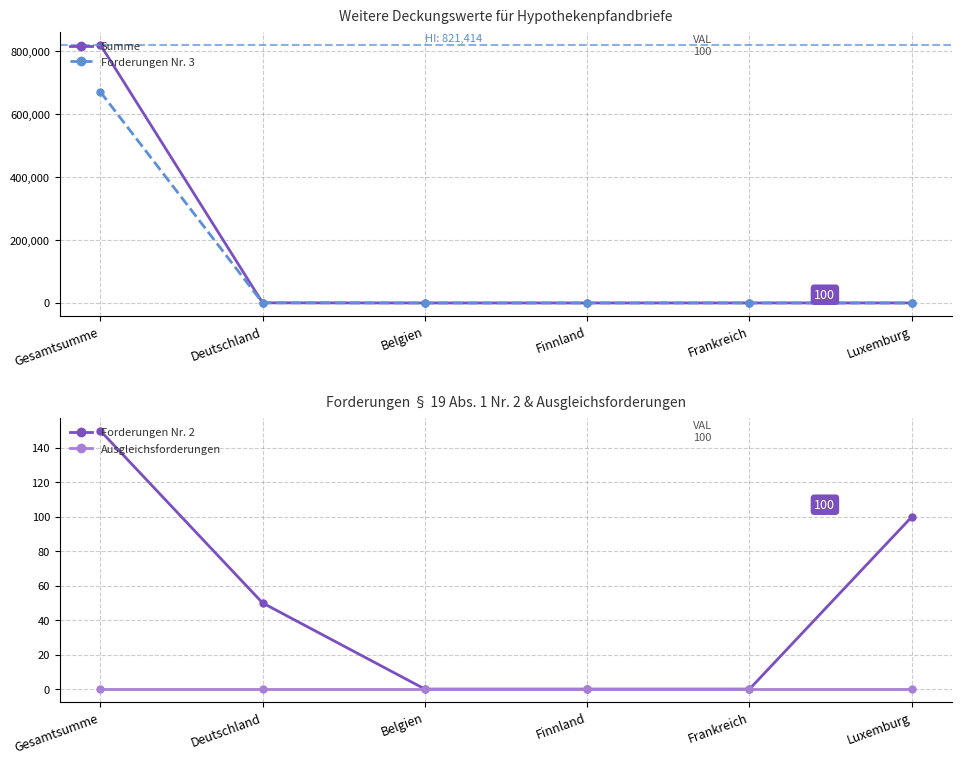

What is the label of the 6th point from the left?

Luxemburg